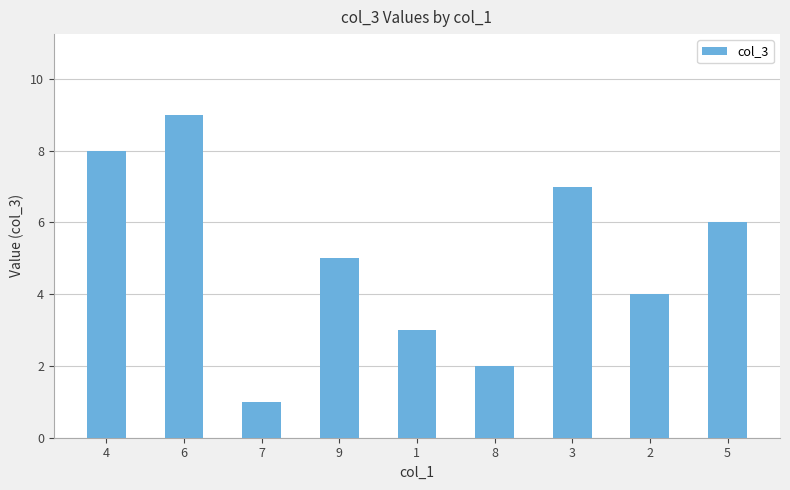

What is the change in value from 6 to 5?

-3